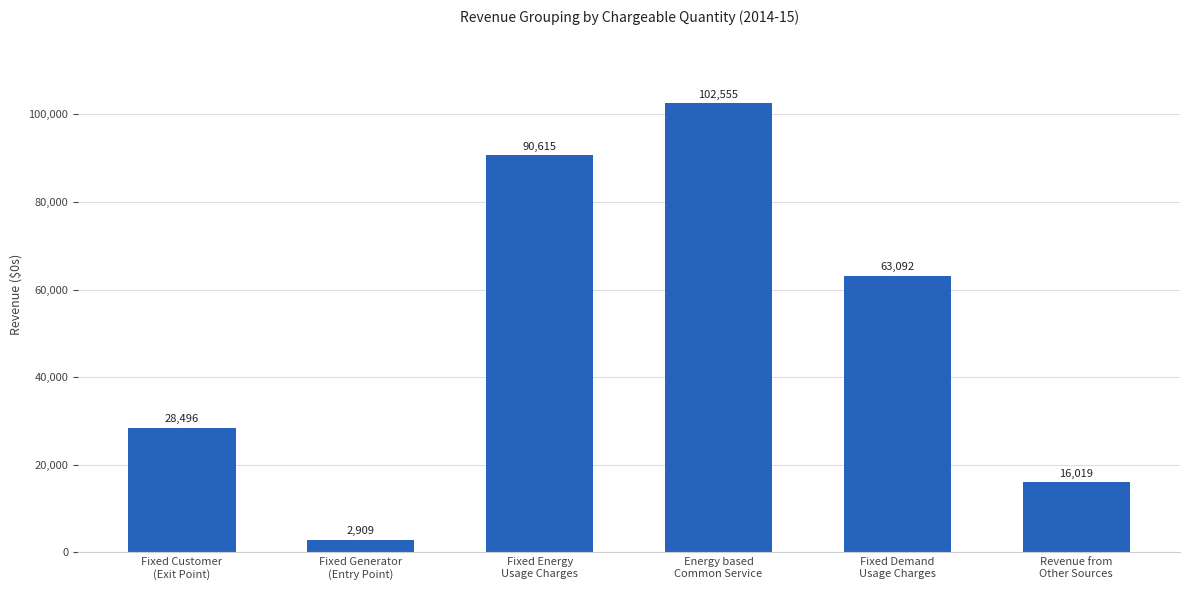

Rank the categories by value from highest to lowest.

Energy based
Common Service, Fixed Energy
Usage Charges, Fixed Demand
Usage Charges, Fixed Customer
(Exit Point), Revenue from
Other Sources, Fixed Generator
(Entry Point)